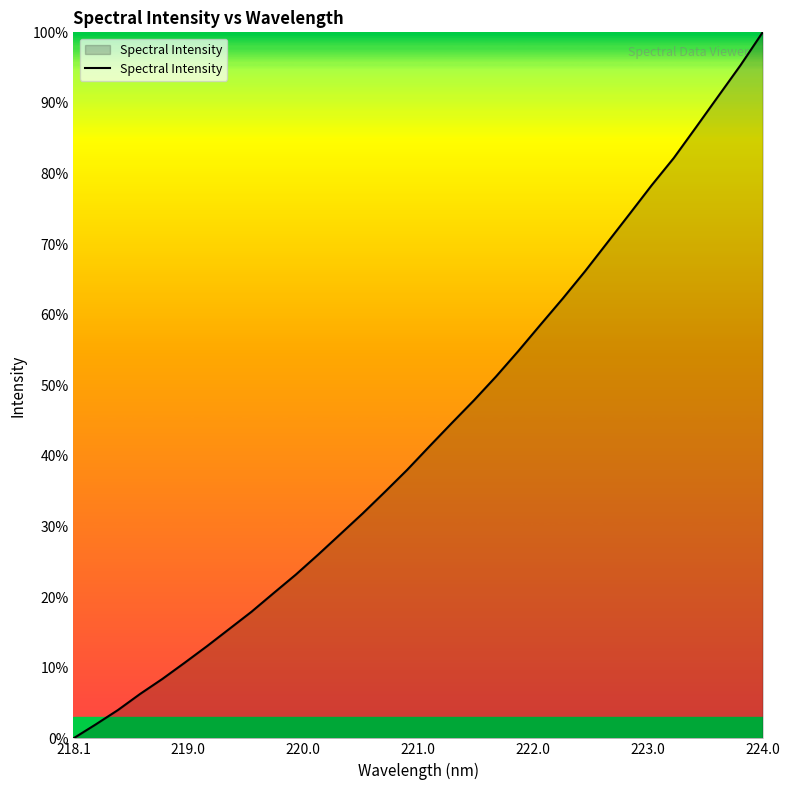

True or false: there are more than 0 points higher than both neighbors.

False